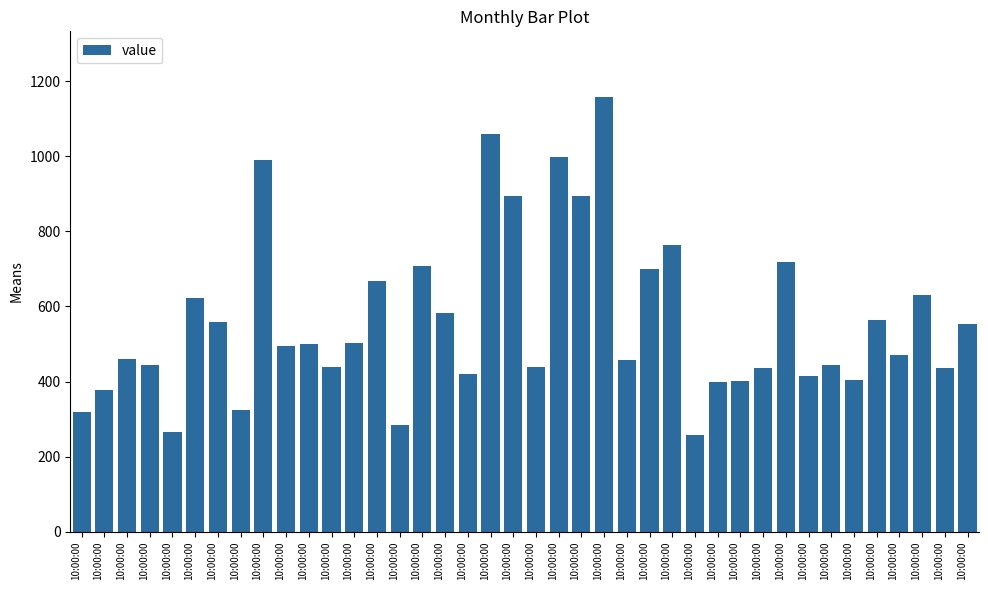

How many values are below 495?

20